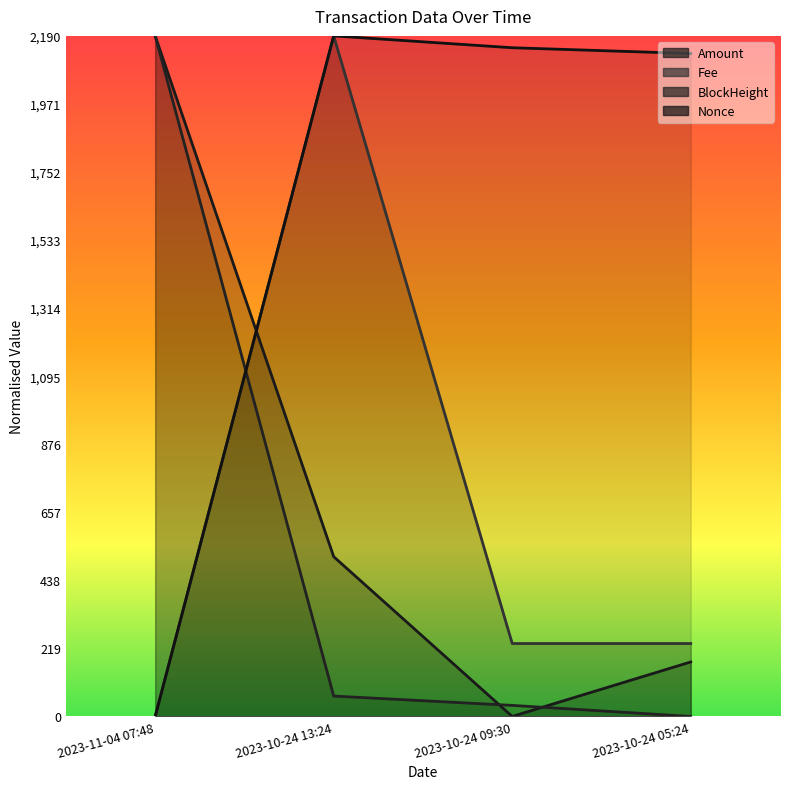

What value does the BlockHeight series have at 2023-10-24 13:24?

65.6